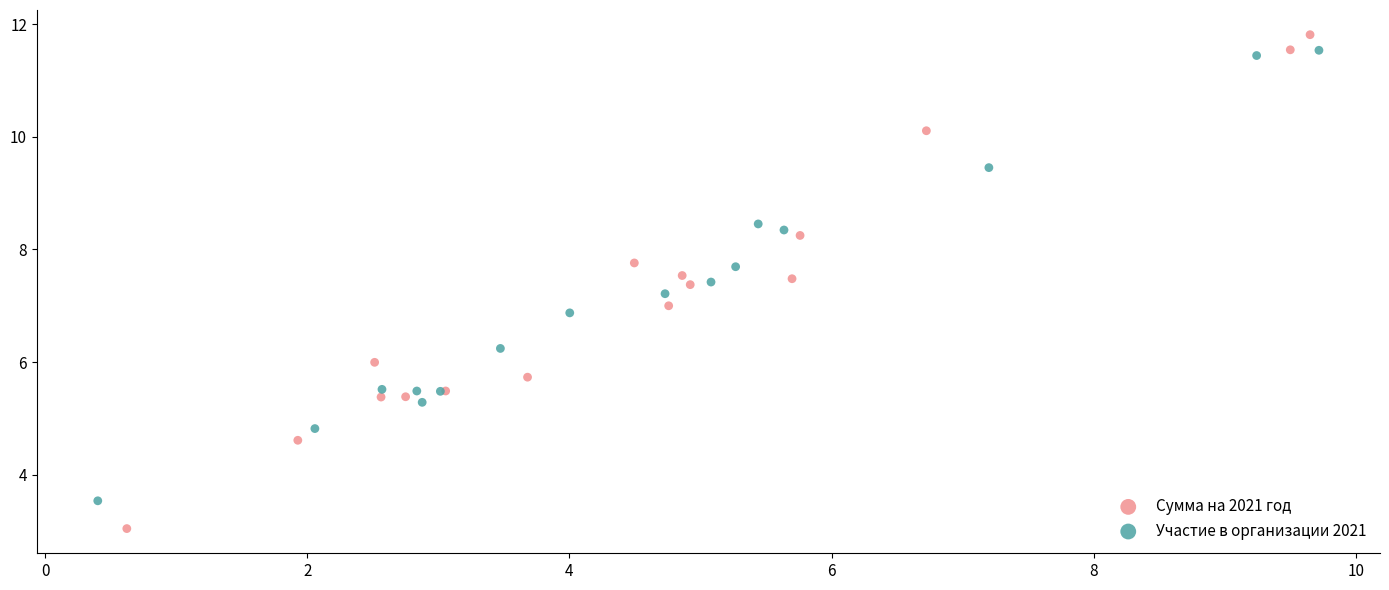

Which series contains the lowest Y value?

Сумма на 2021 год